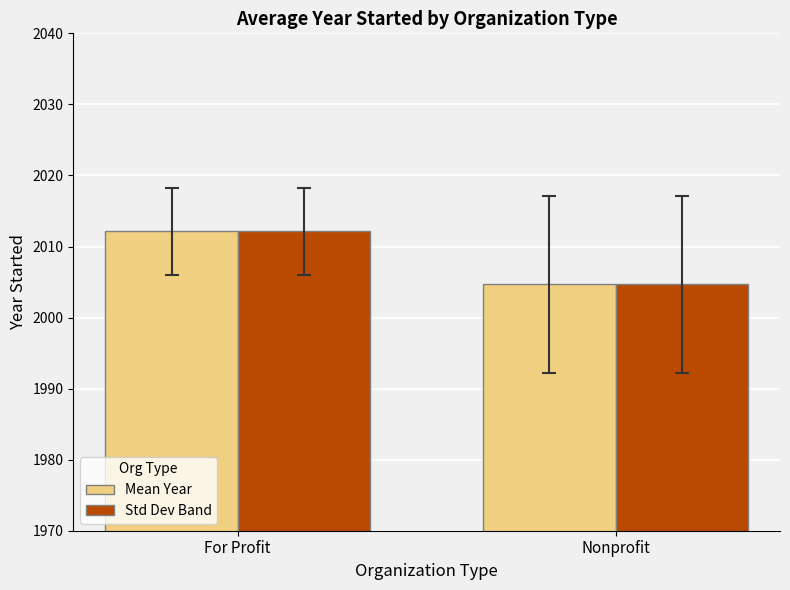

What is the difference between the Std Dev Band values at Nonprofit and For Profit?

7.5